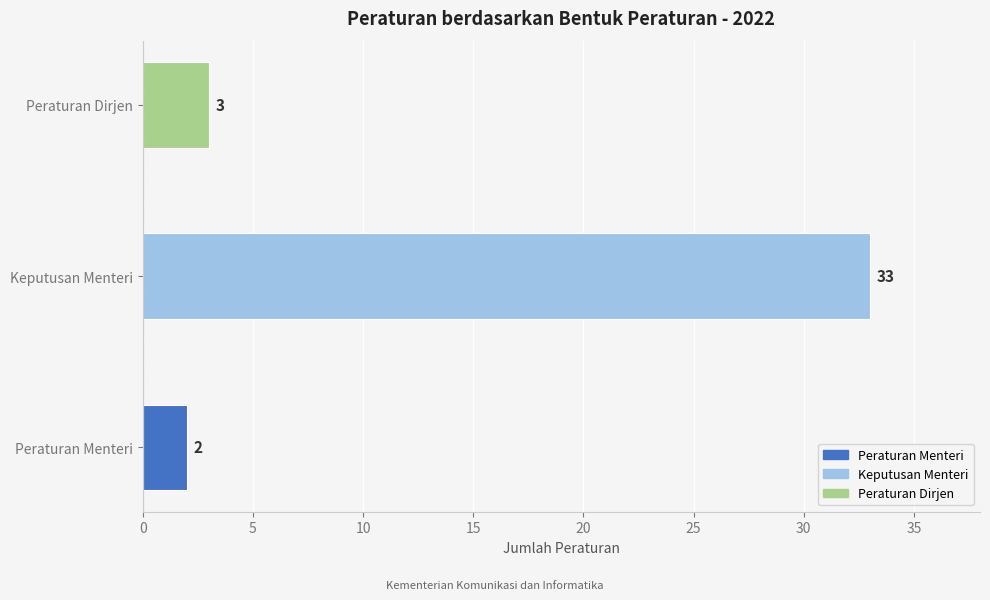

Reading left to right, extract all data points from this chart.

2	33	3